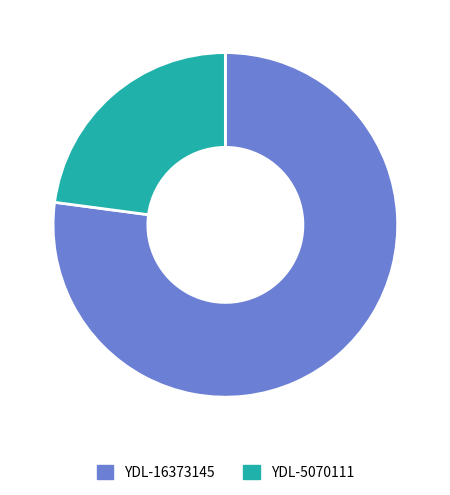

Does YDL-5070111 represent more than half of the total?

No